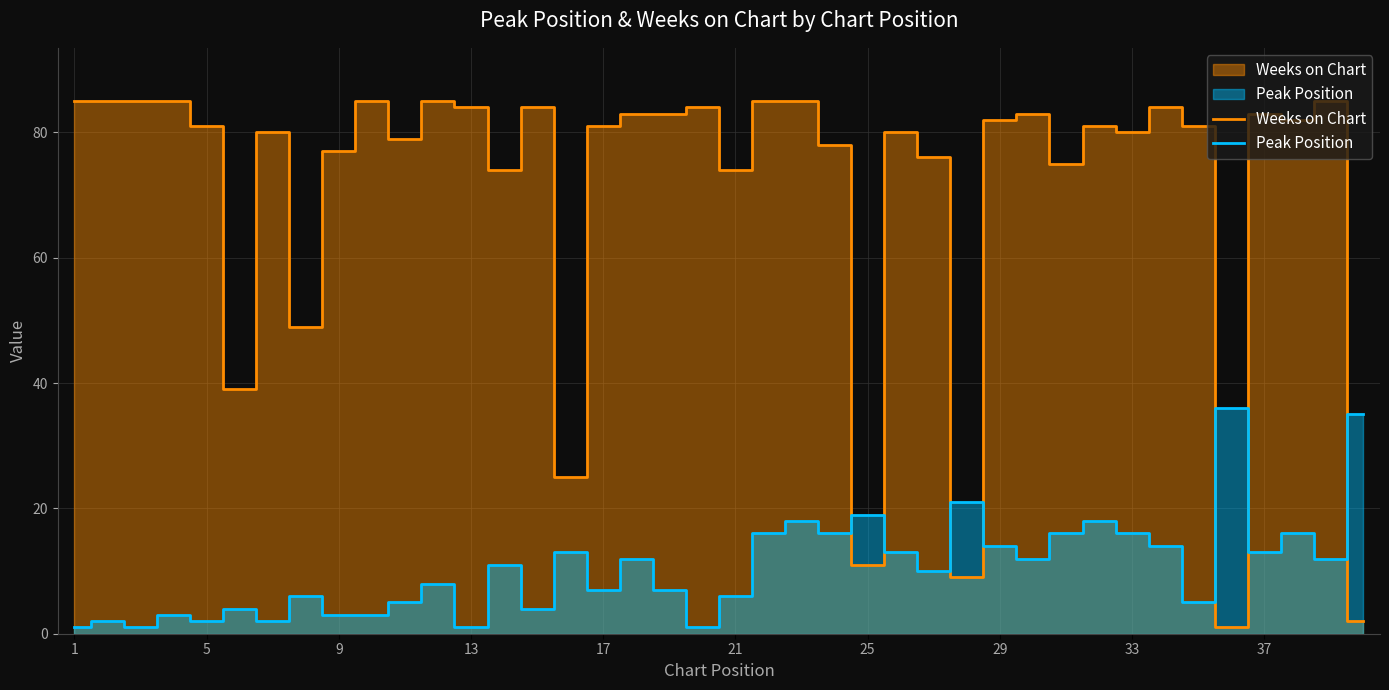

Is the value of Peak Position at 13 greater than the value of Weeks on Chart at 34?

No